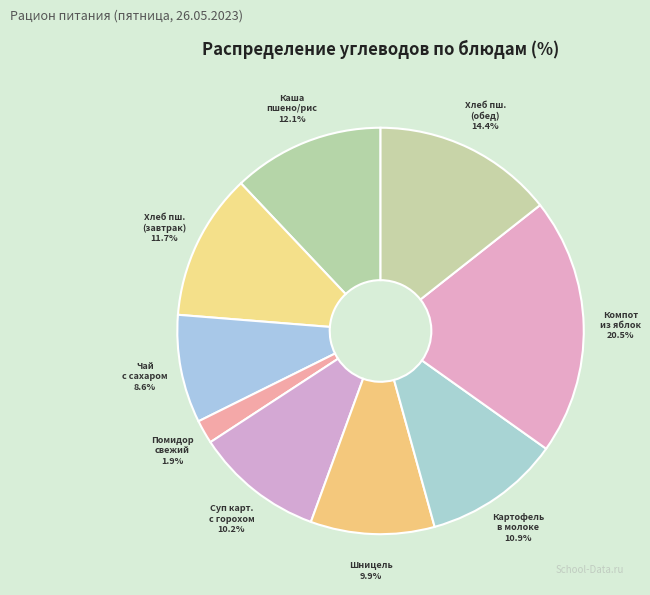

Which category has the biggest portion of the pie?

Компот из яблок